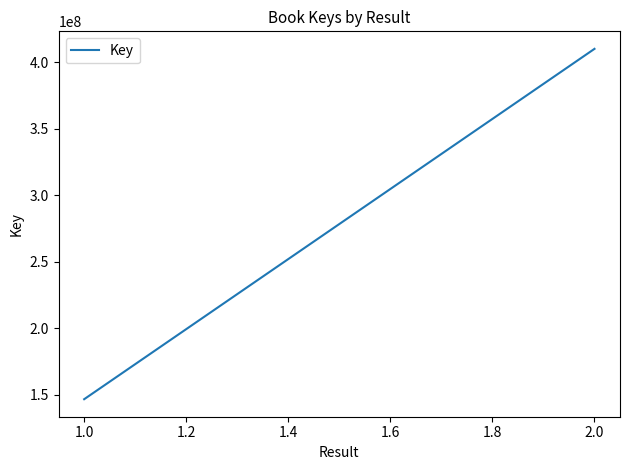

What value does the data have at 1.0, to the nearest 50?

146501200